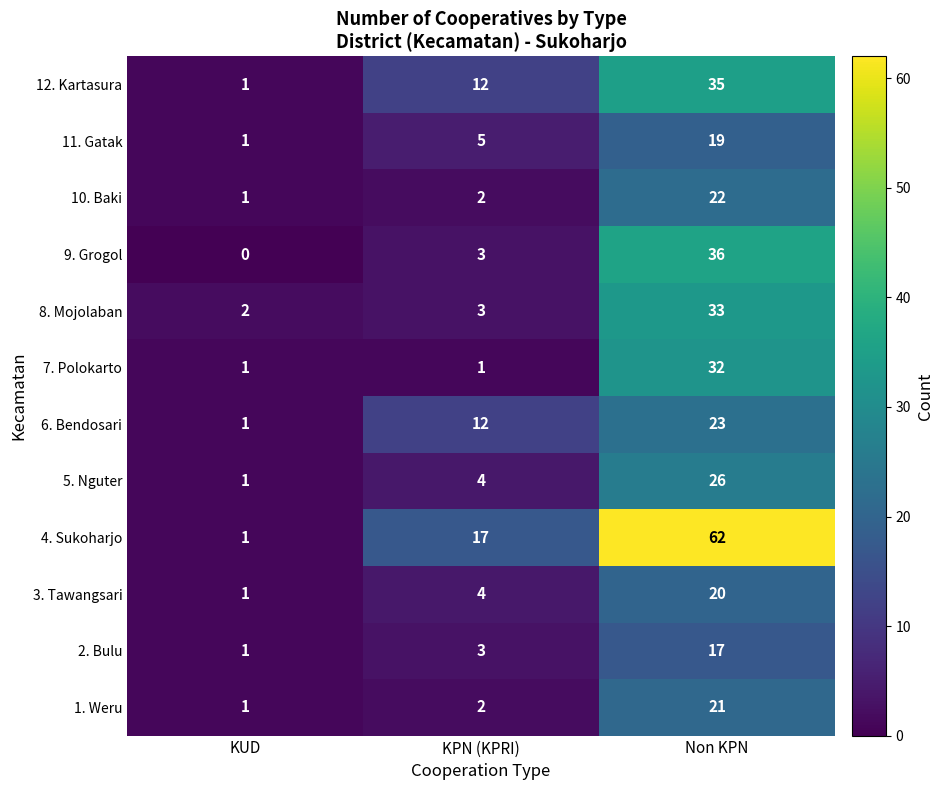

The 8. Mojolaban series shows 1 at KUD. True or false?

False